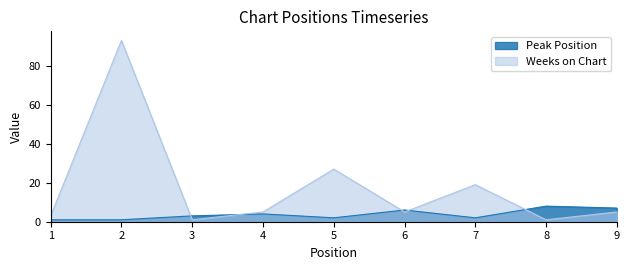

Between 1 and 4, which series saw the biggest shift?

Peak Position